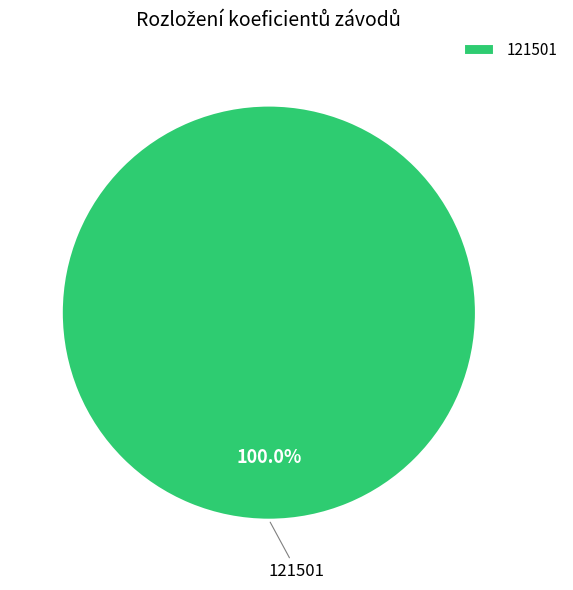

Does 121501 represent more than half of the total?

Yes